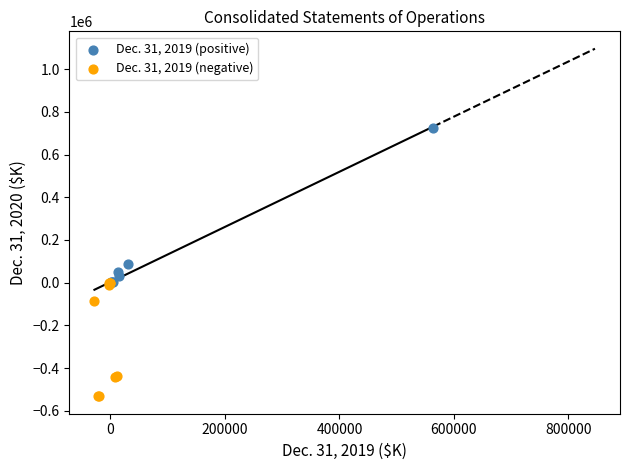

Which series contains the lowest Y value?

Dec. 31, 2019 (negative)